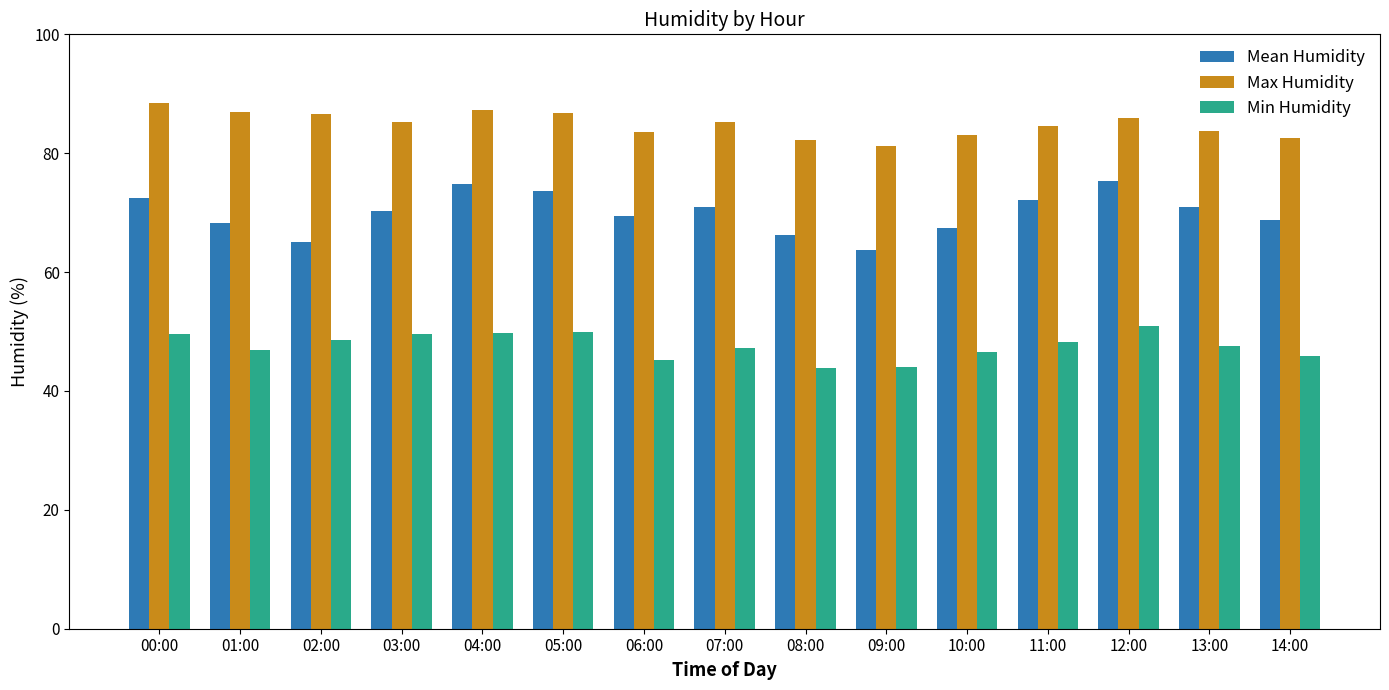

At how many categories does at least one series exceed 66?

15